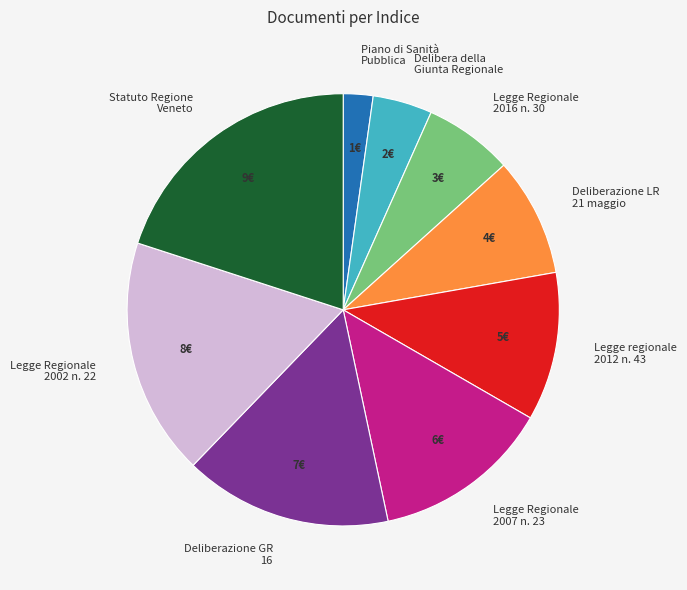

Do Statuto Regione Veneto and Legge Regionale 2016 n. 30 together represent more than half of the pie?

No